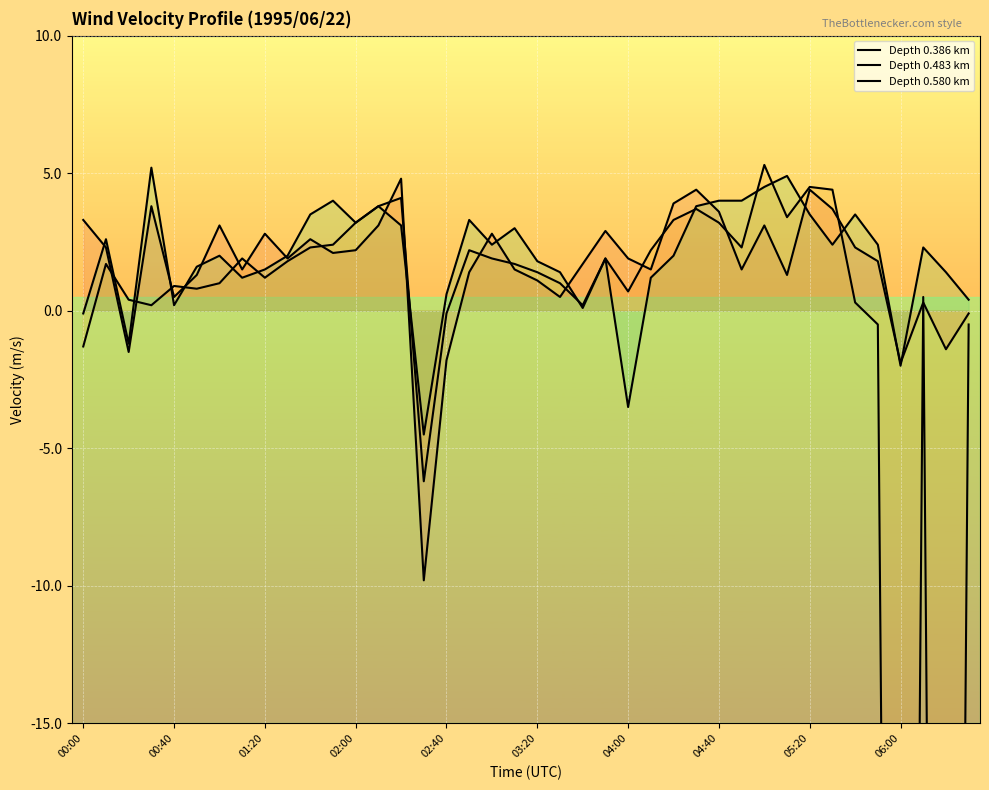

True or false: 0.483 and 0.386 cross at least once.

True